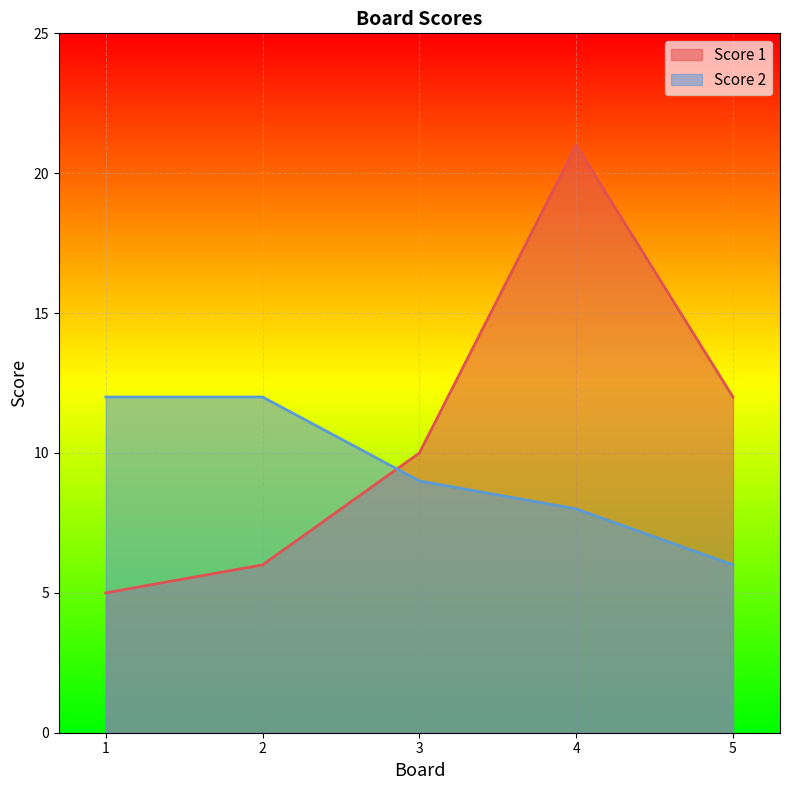

At which label does Score 1 first exceed 10?

4